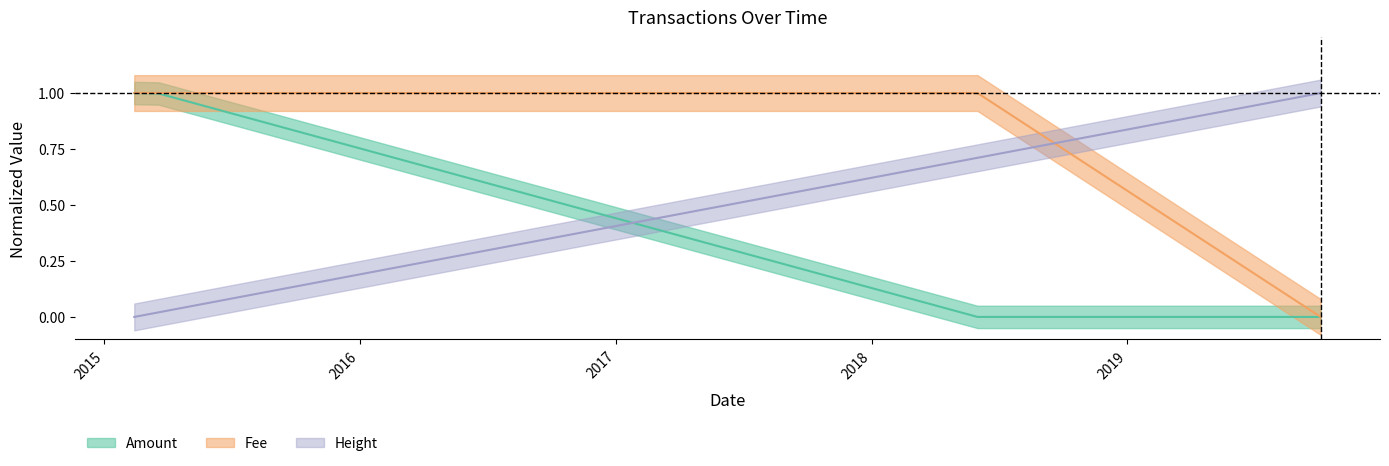

What is the difference between the maximum and minimum values in the Fee series?

1.0